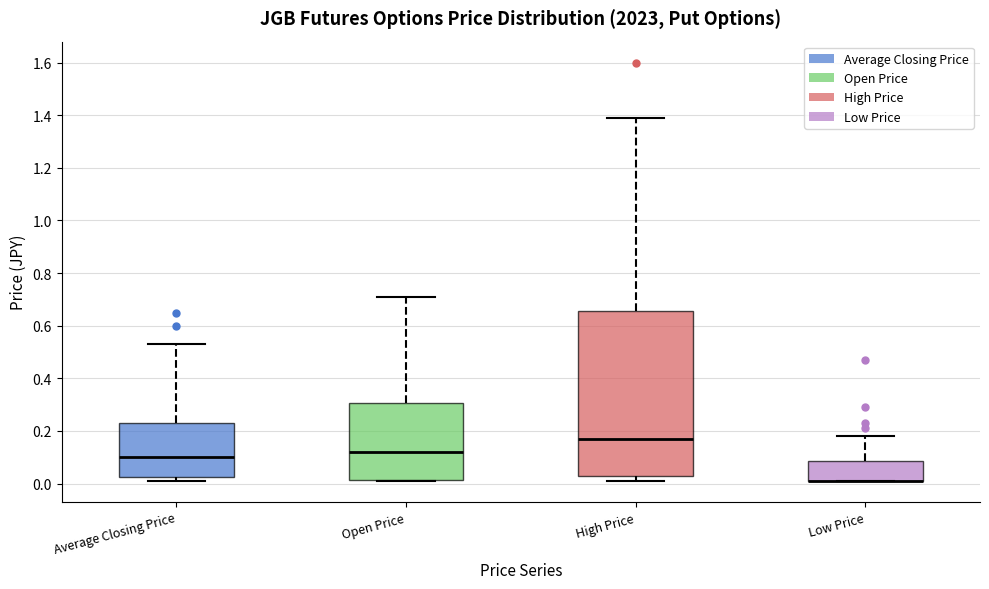

Where does the upper whisker of the box for Open Price end on the y-axis? The values are not printed on the chart, so give them approximately, as read against the axis.

0.72